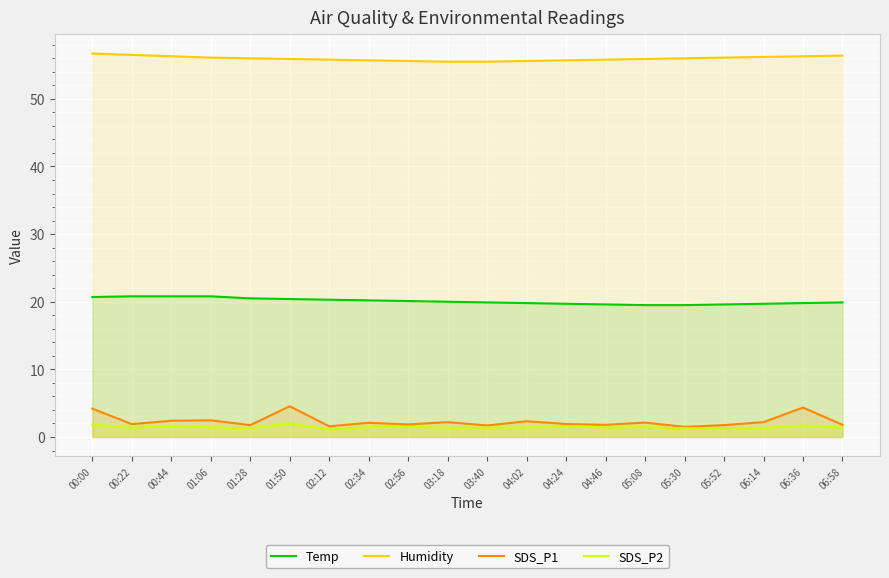

The SDS_P2 series shows 1.0 at 00:00. True or false?

False